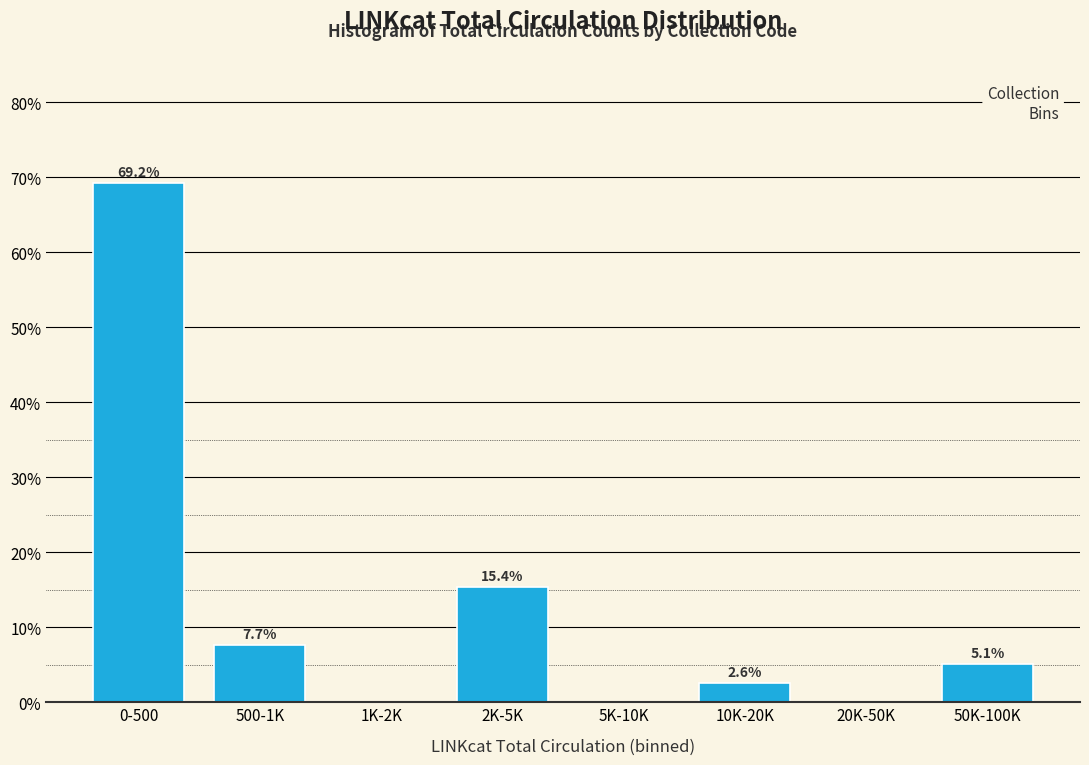

Reading left to right, what are all the values shown in this chart?

0-500=69.2	500-1K=7.7	1K-2K=0.0	2K-5K=15.4	5K-10K=0.0	10K-20K=2.6	20K-50K=0.0	50K-100K=5.1